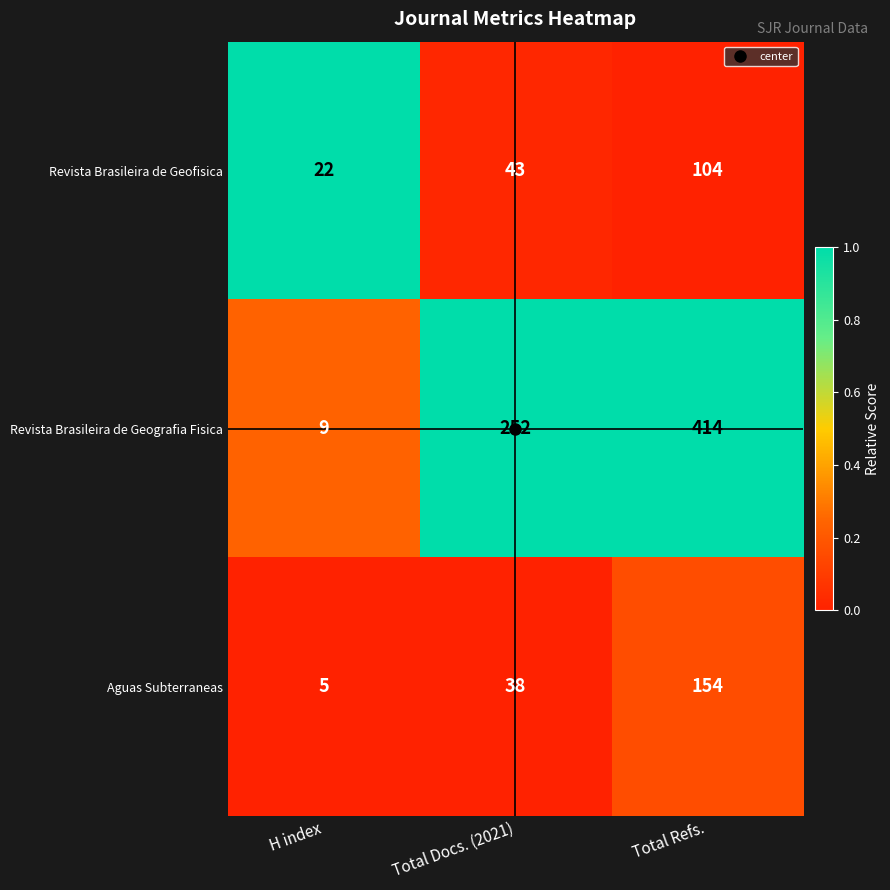

Which series has the largest total across all categories?

Revista Brasileira de Geografia Fisica